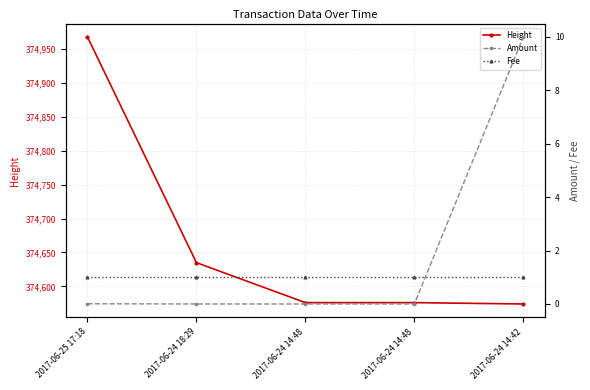

The Height series shows 510518.4 at 2017-06-24 14:48. True or false?

False